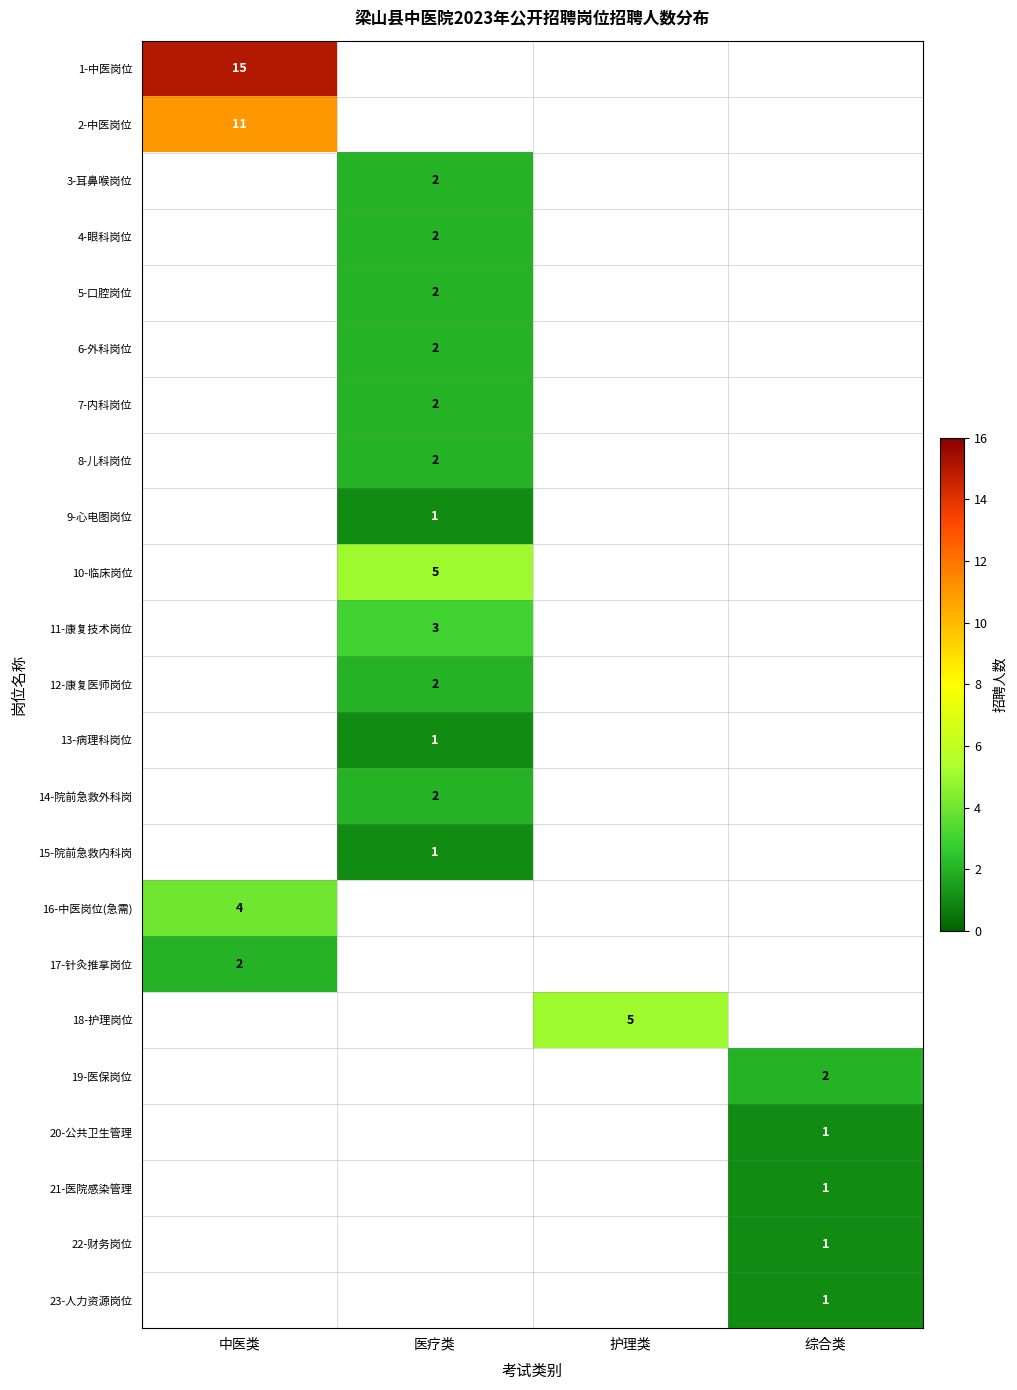

Which label corresponds to the largest value in the chart?

中医类